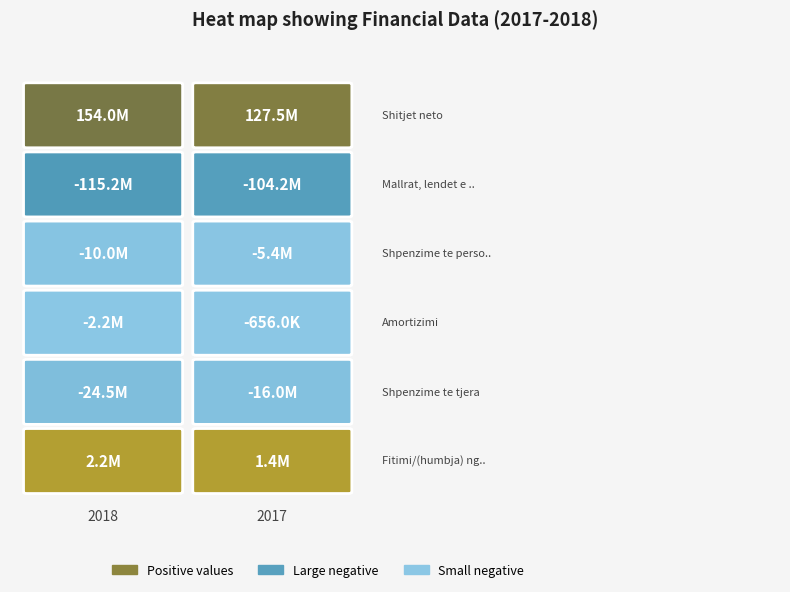

What is the average value of the Fitimi/(humbja) nga veprimtarite series?

1783831